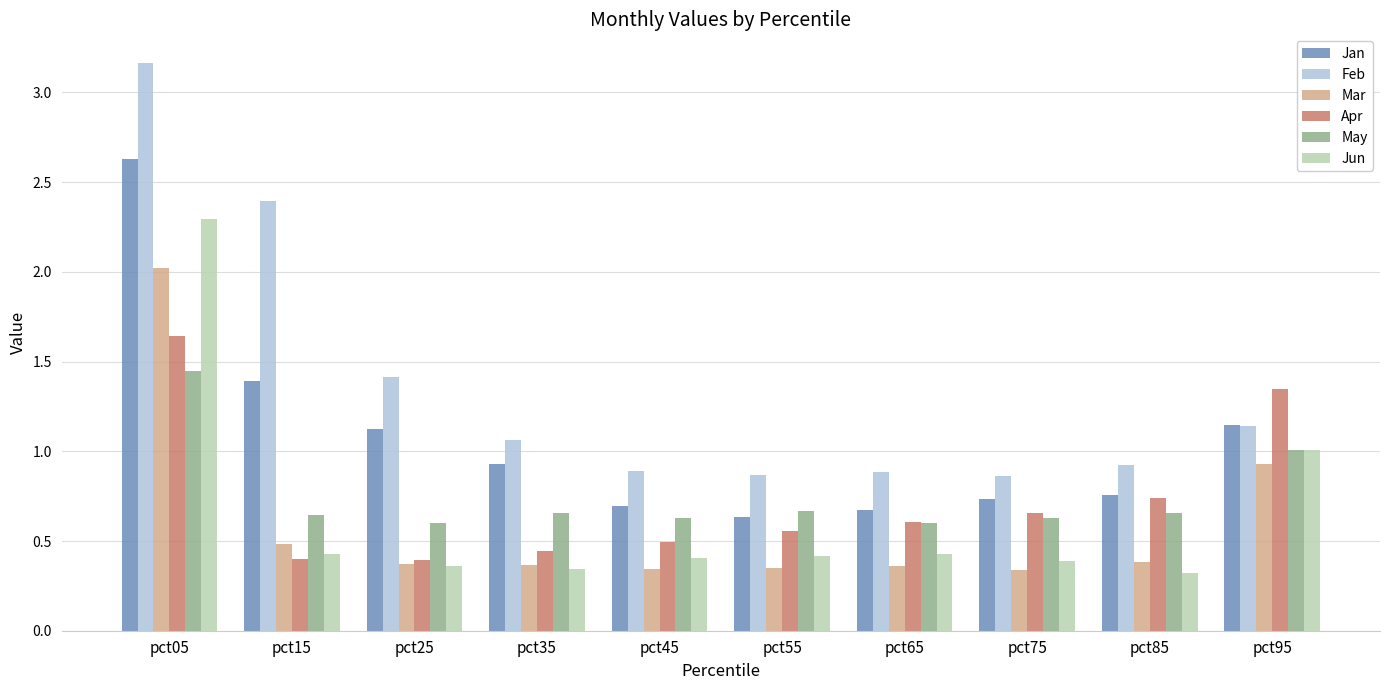

Which series has the largest total across all categories?

Feb